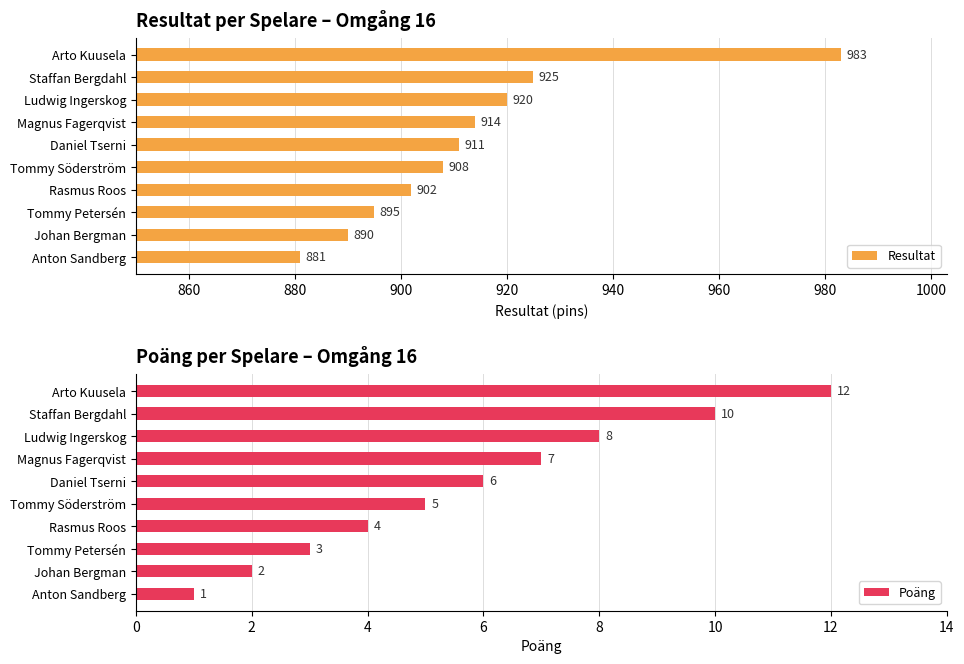

How many values in the Poäng series exceed 6?

4